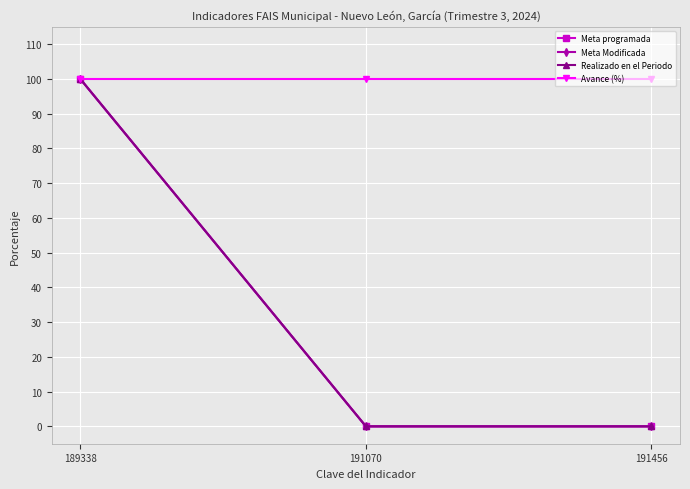

Rank the categories by Avance (%) value from highest to lowest.

189338, 191070, 191456